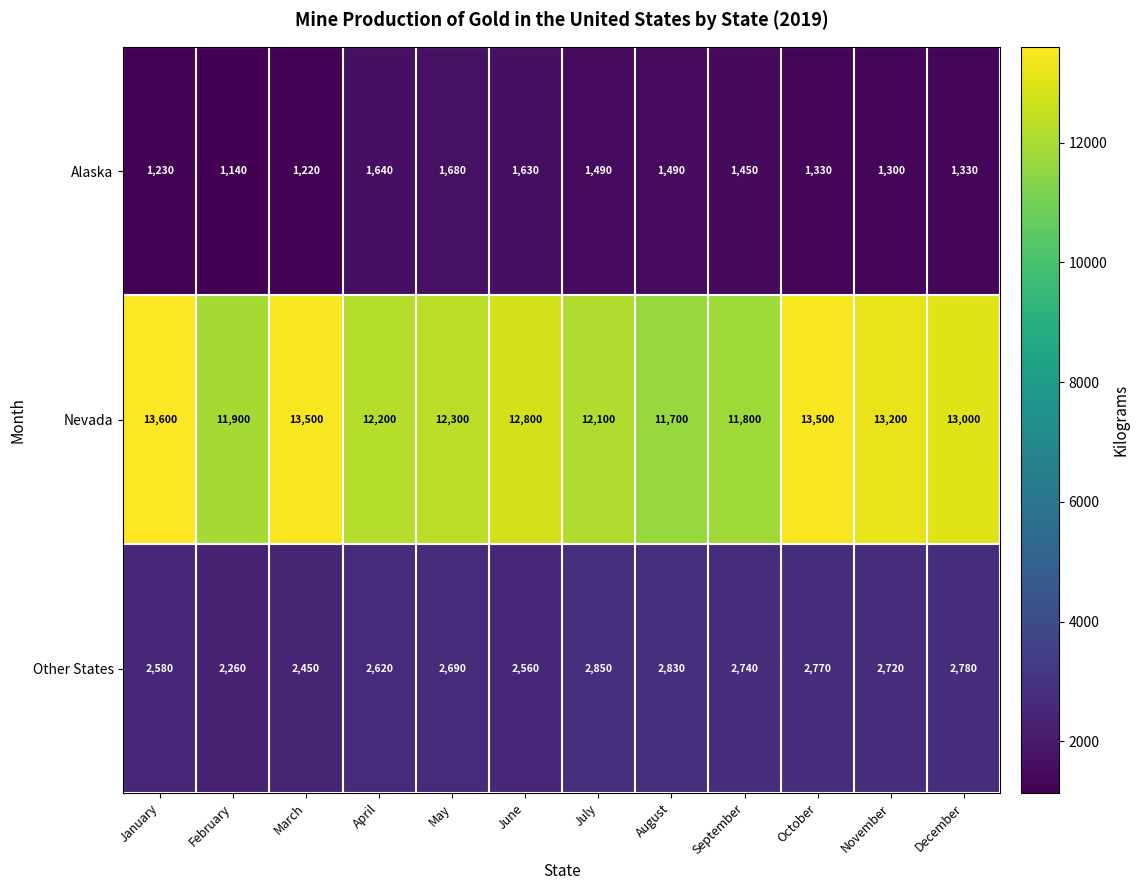

What is the difference between the maximum and minimum values in the Alaska series?

540